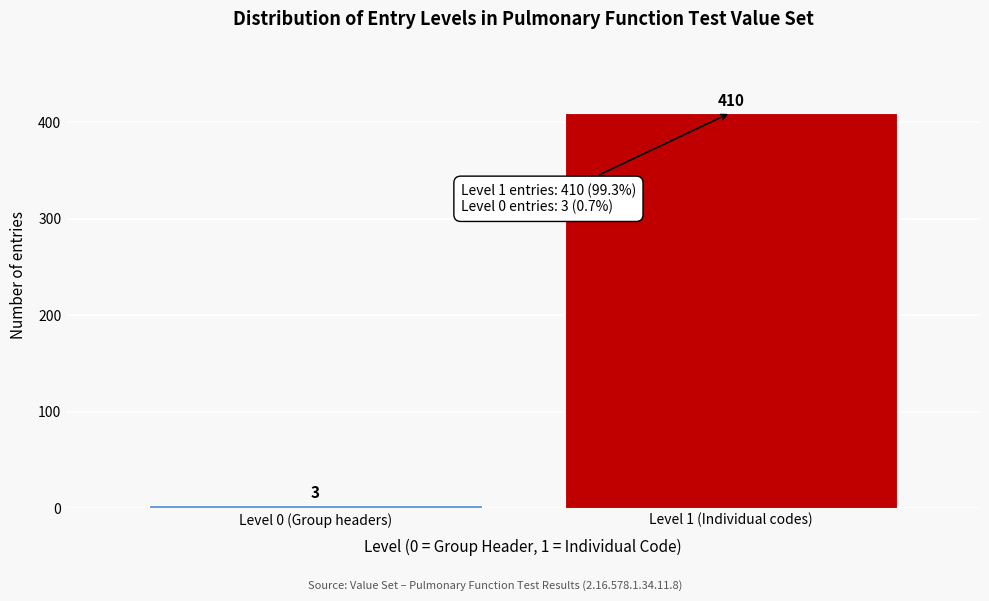

Reading left to right, what are all the values shown in this chart?

Level 0 (Group headers)=3	Level 1 (Individual codes)=410